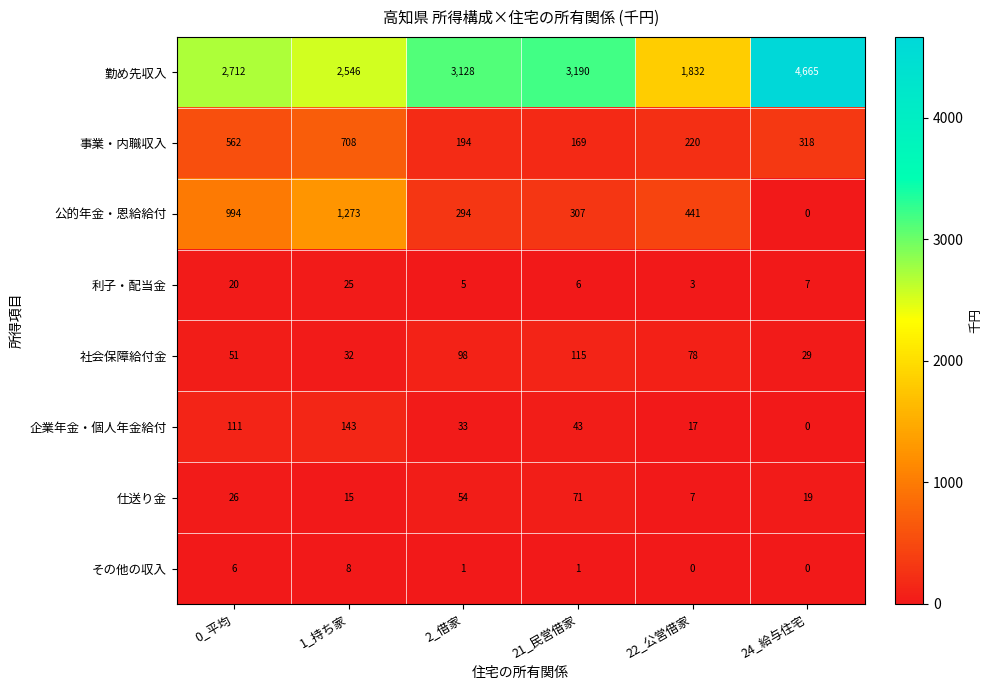

Rank the series by their maximum value, from highest to lowest.

勤め先収入, 公的年金・恩給給付, 事業・内職収入, 企業年金・個人年金給付, 社会保障給付金, 仕送り金, 利子・配当金, その他の収入